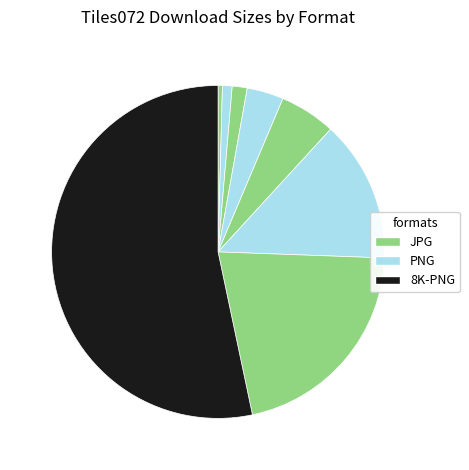

How many slices are in this pie chart?

8